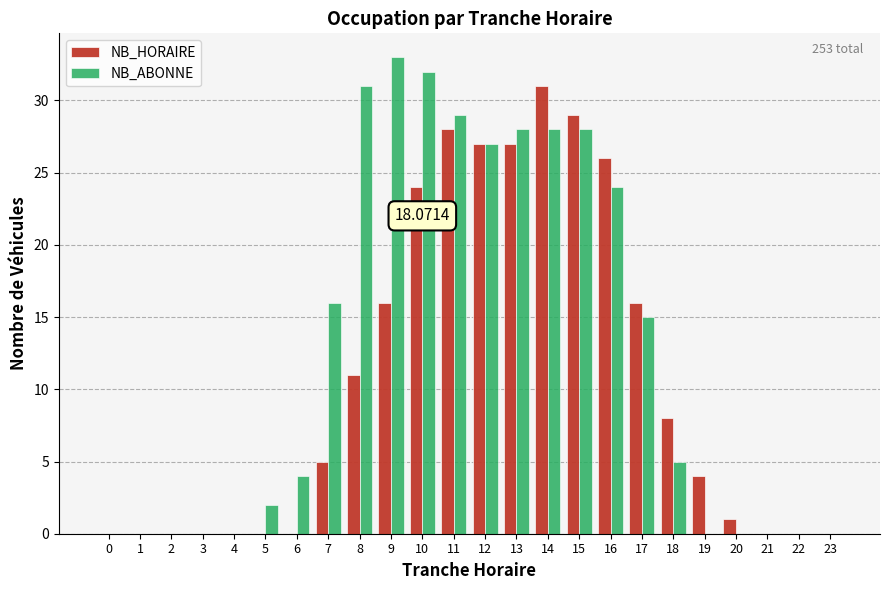

Which series has the largest total across all categories?

NB_ABONNE